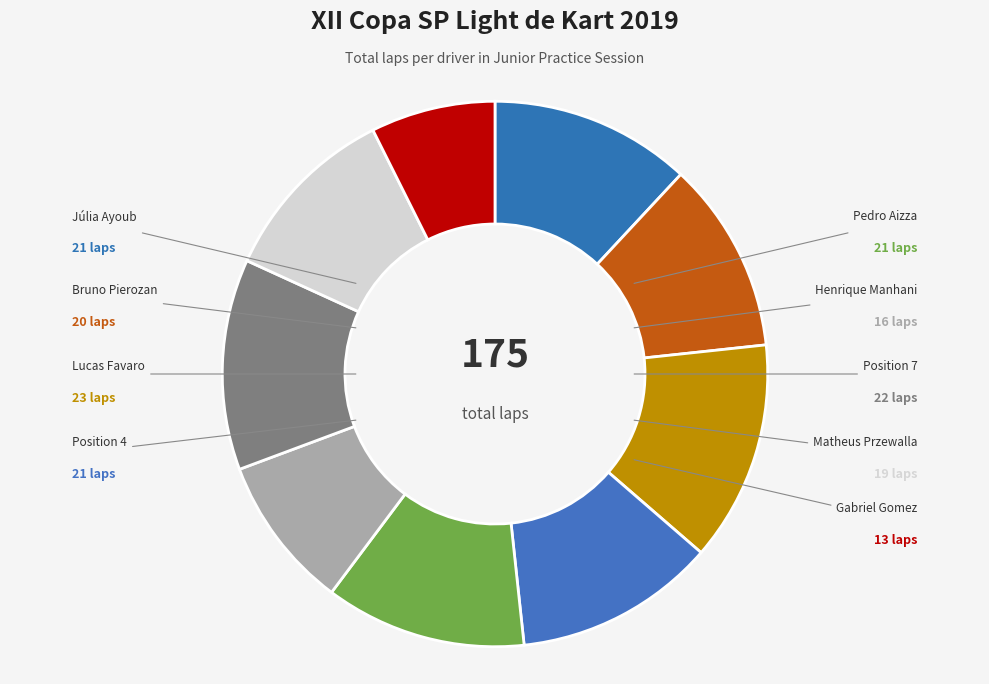

To the nearest percent, what portion does Gabriel Gomez represent?

7%